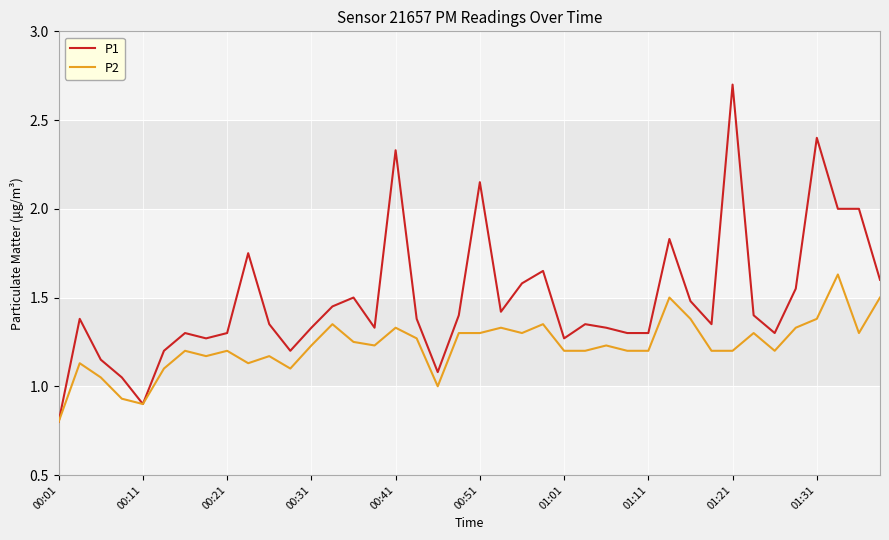

List the series in order of their peak value, lowest first.

P2, P1